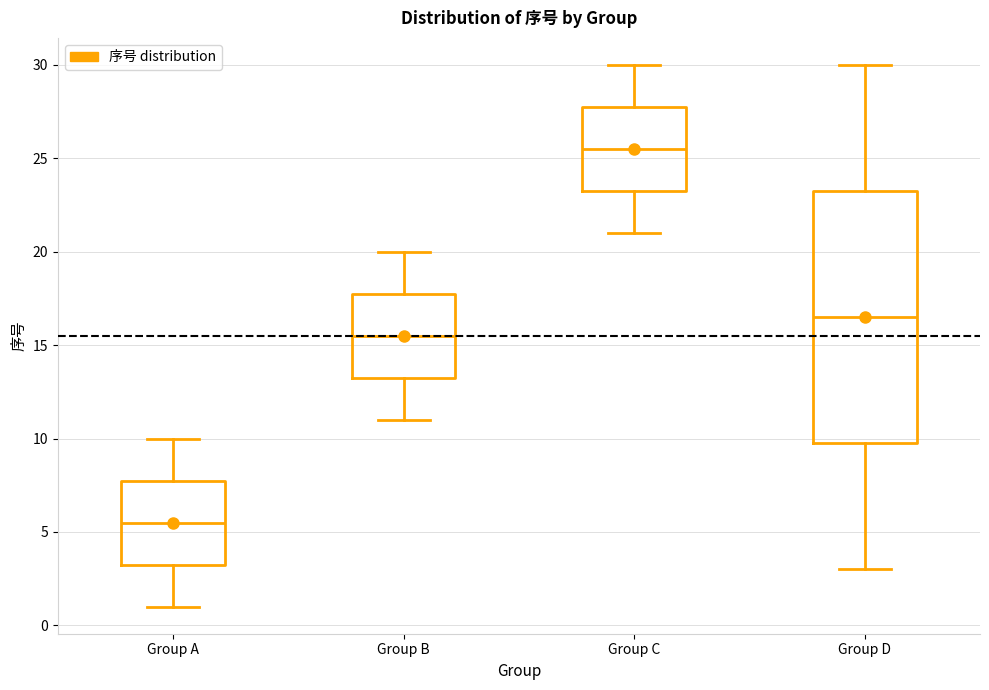

Reading left to right, transcribe this box plot: for each box, give where its median line is, the range the box spans, and where its two whiskers end, as read against the y-axis. The values are not printed on the chart, so give them approximately, as read against the axis.

Group A: median 5.5, box 3.5 to 8.0, whiskers 1.0 to 10.0
Group B: median 15.5, box 13.5 to 18.0, whiskers 11.0 to 20.0
Group C: median 25.5, box 23.5 to 28.0, whiskers 21.0 to 30.0
Group D: median 16.5, box 10.0 to 23.5, whiskers 3.0 to 30.0